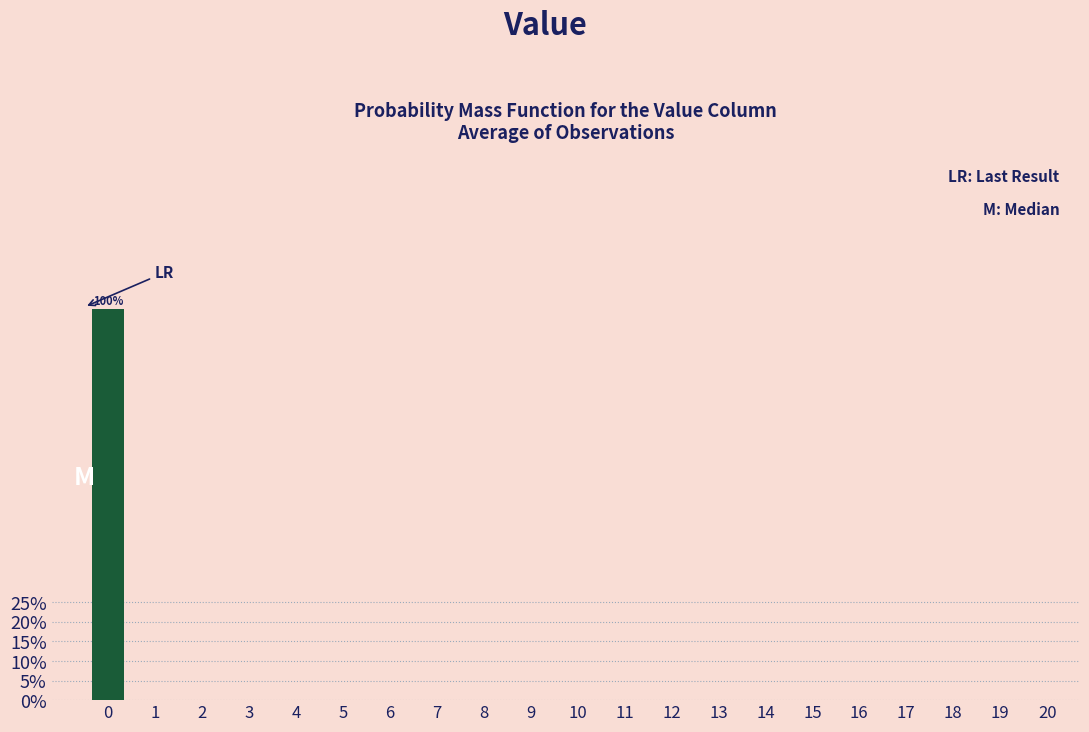

Reading right to left, list all the values displayed in this chart.

20=0	19=0	18=0	17=0	16=0	15=0	14=0	13=0	12=0	11=0	10=0	9=0	8=0	7=0	6=0	5=0	4=0	3=0	2=0	1=0	0=100